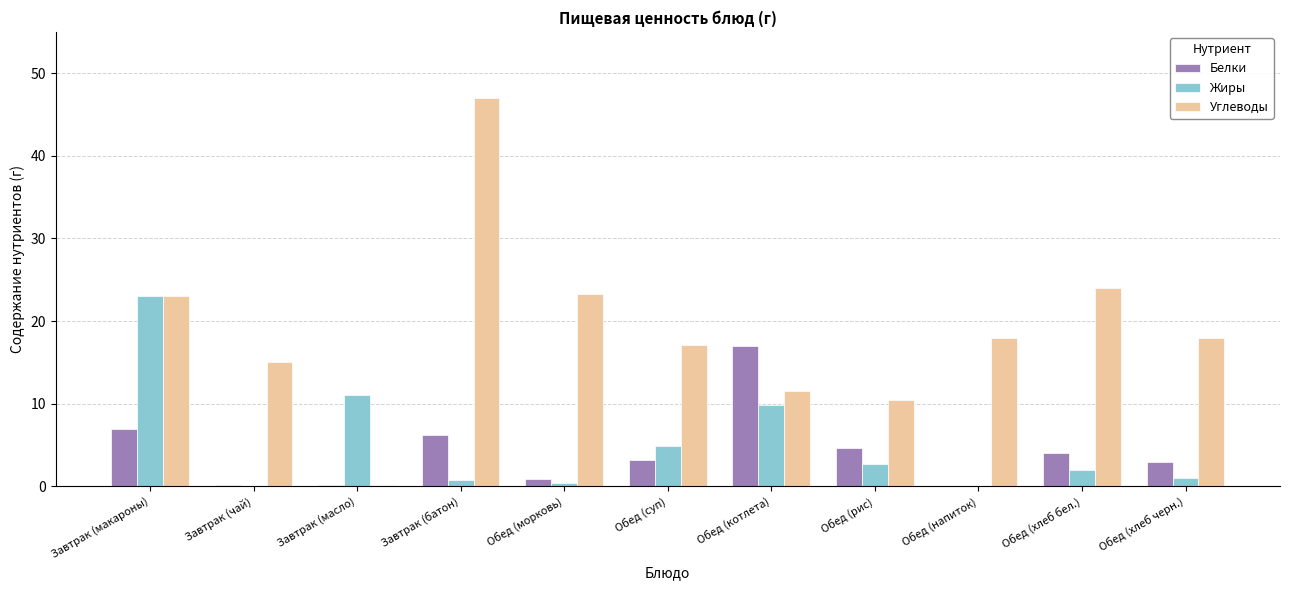

True or false: Углеводы has a value of 47.0 at Завтрак (батон).

True